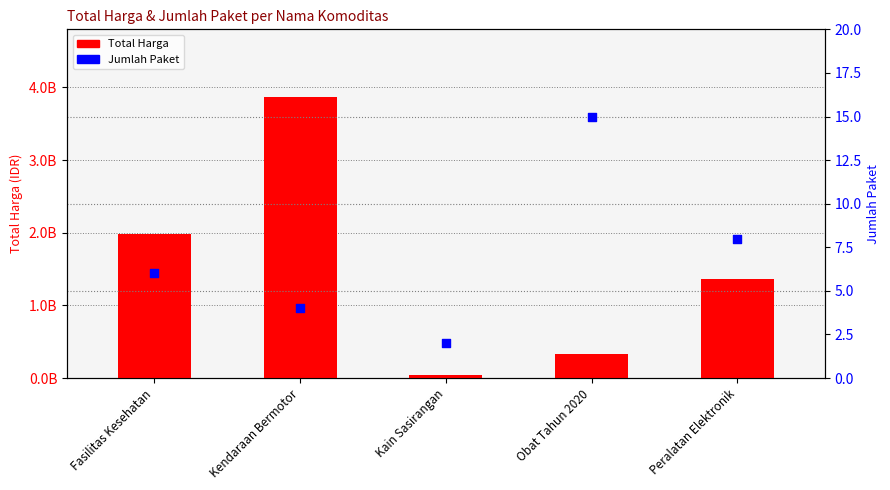

Which series contains the lowest Y value?

Jumlah Paket